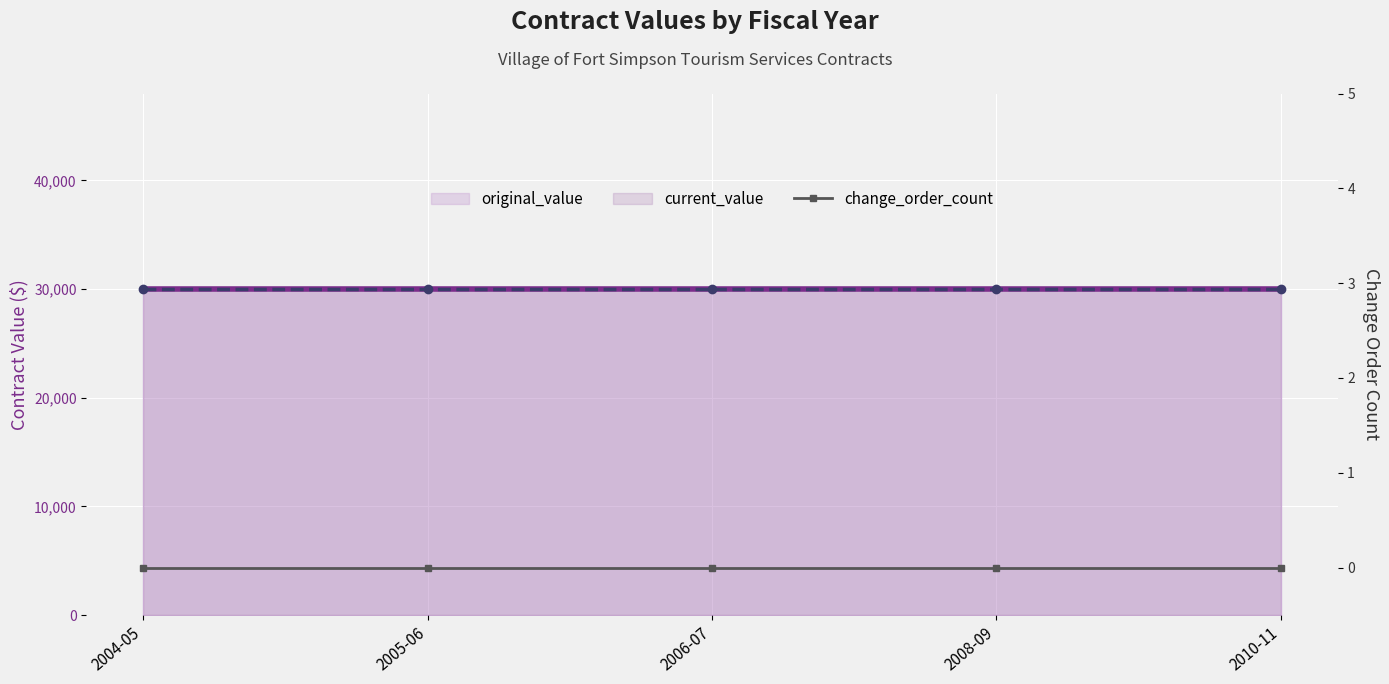

Count the number of categories in the chart.

5